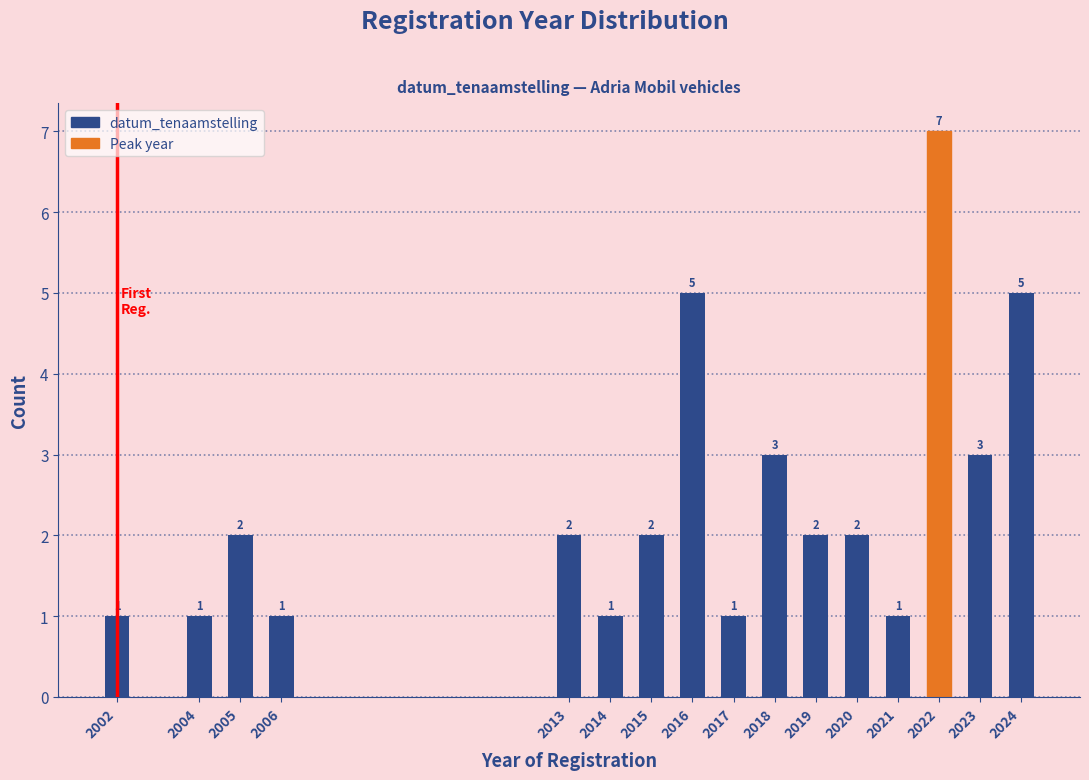

Reading left to right, extract all data points from this chart.

1	1	2	1	2	1	2	5	1	3	2	2	1	7	3	5